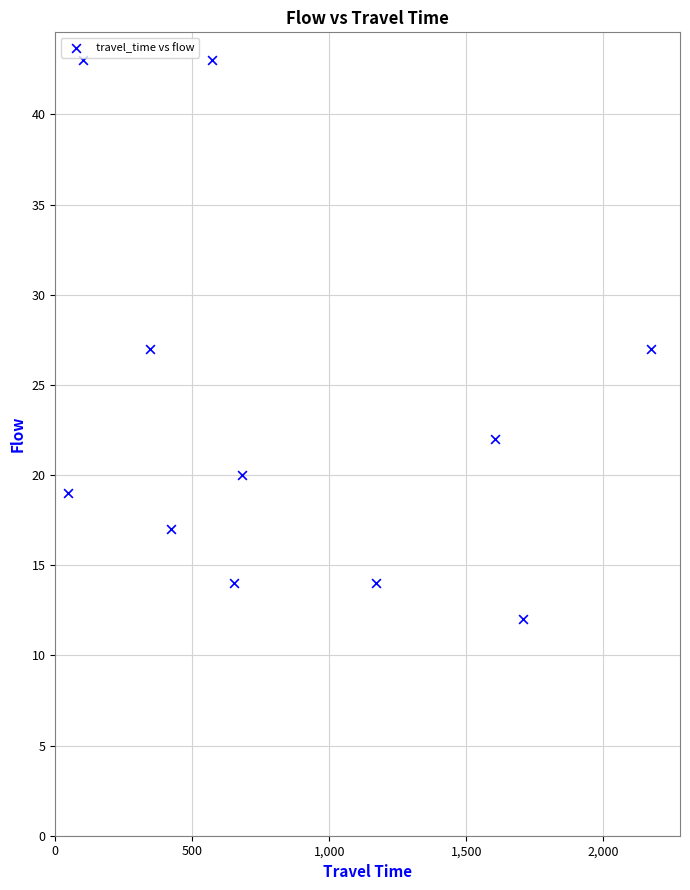

What is the average X value?

861